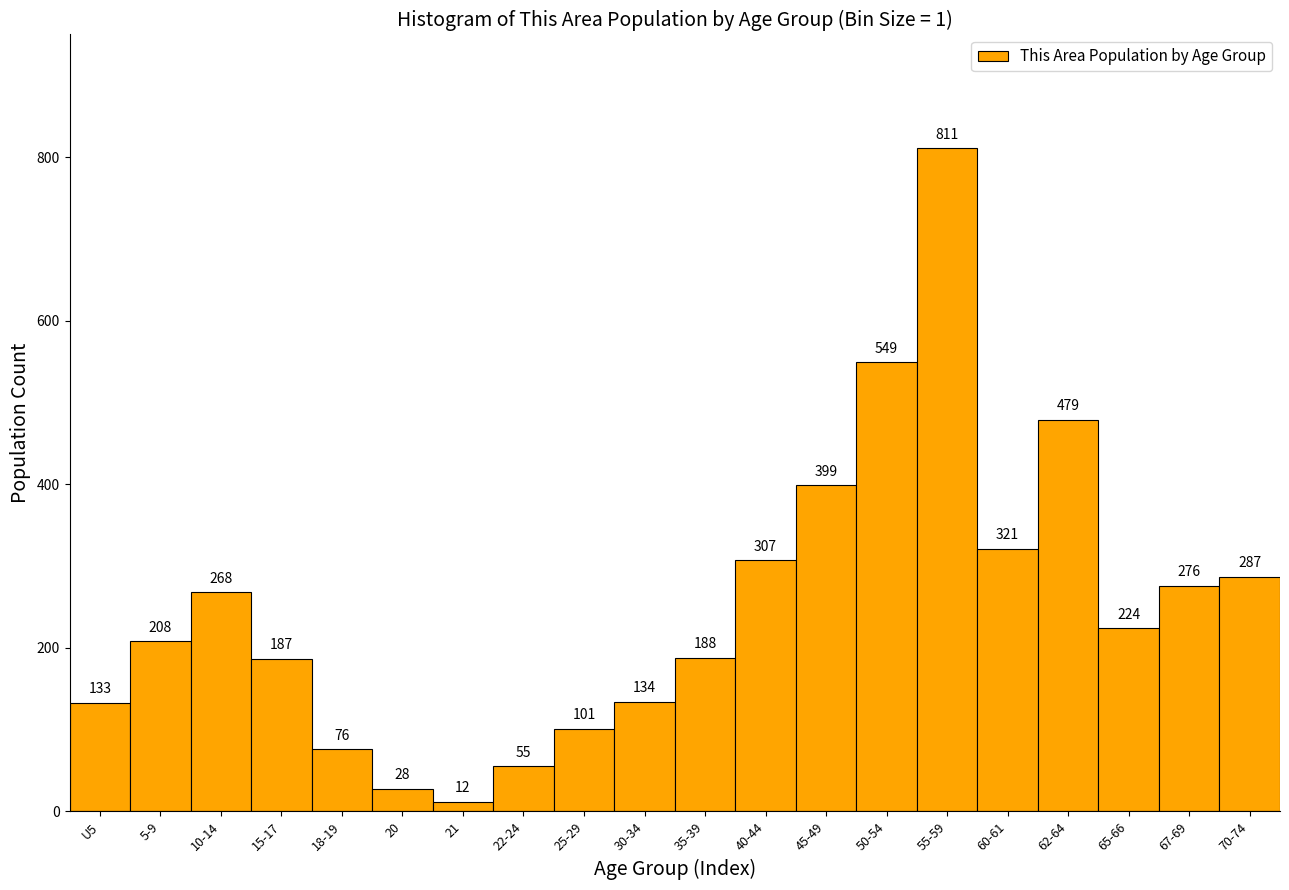

Reading right to left, extract all data points from this chart.

70-74=287	67-69=276	65-66=224	62-64=479	60-61=321	55-59=811	50-54=549	45-49=399	40-44=307	35-39=188	30-34=134	25-29=101	22-24=55	21=12	20=28	18-19=76	15-17=187	10-14=268	5-9=208	U5=133